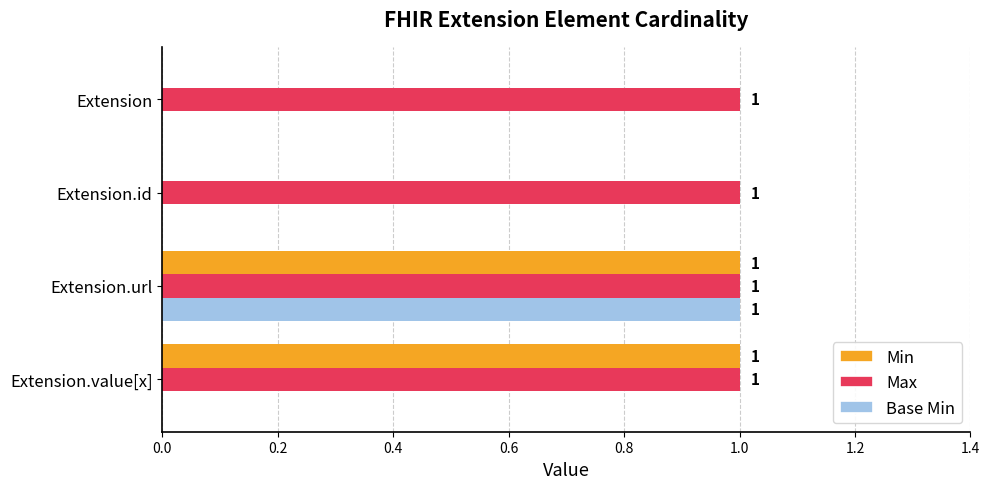

Count the number of categories in the chart.

4